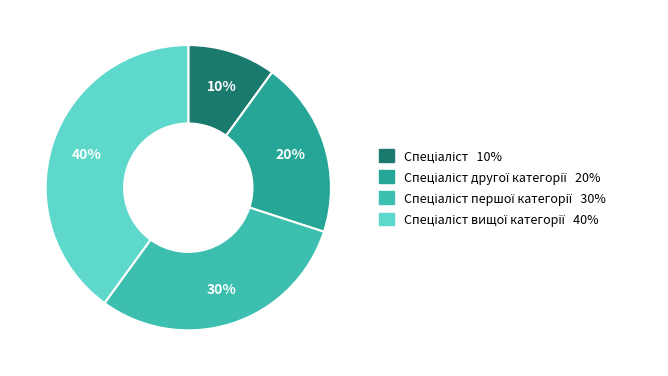

To the nearest percent, what is the difference between the largest and smallest slice percentages?

30%